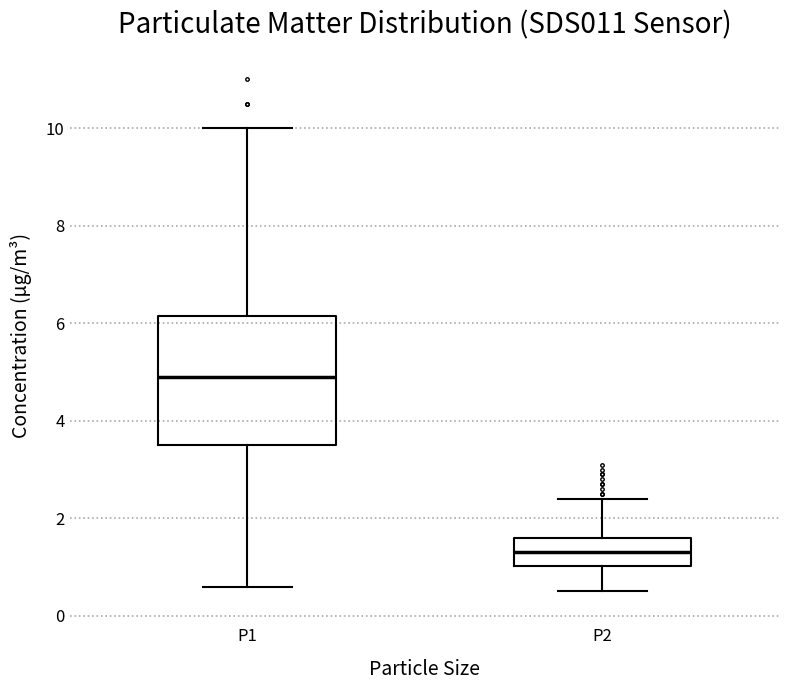

Which box has the highest median line?

P1